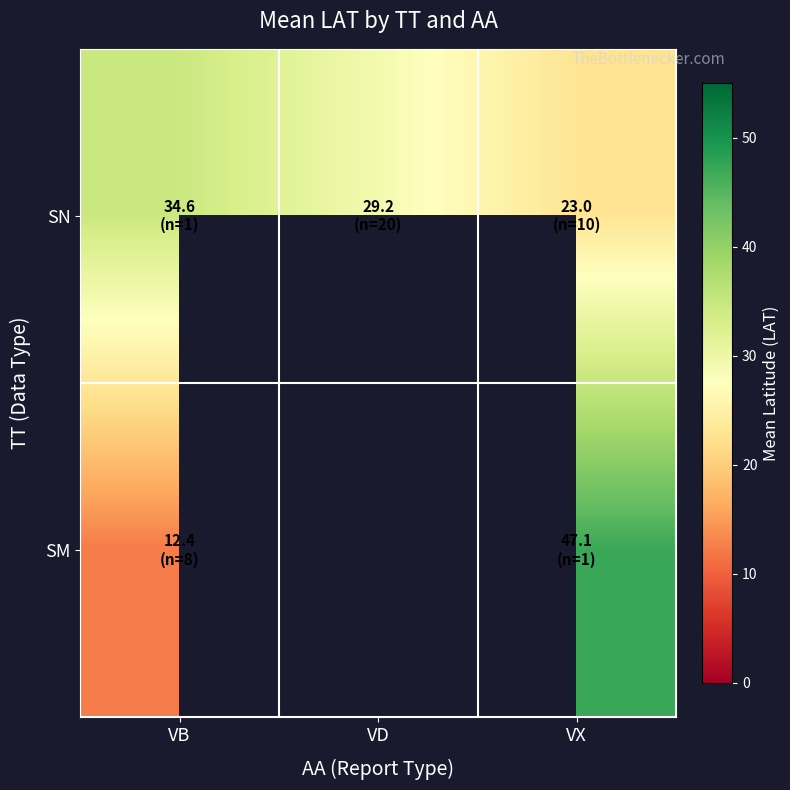

Which series has the largest range (max minus min)?

SM